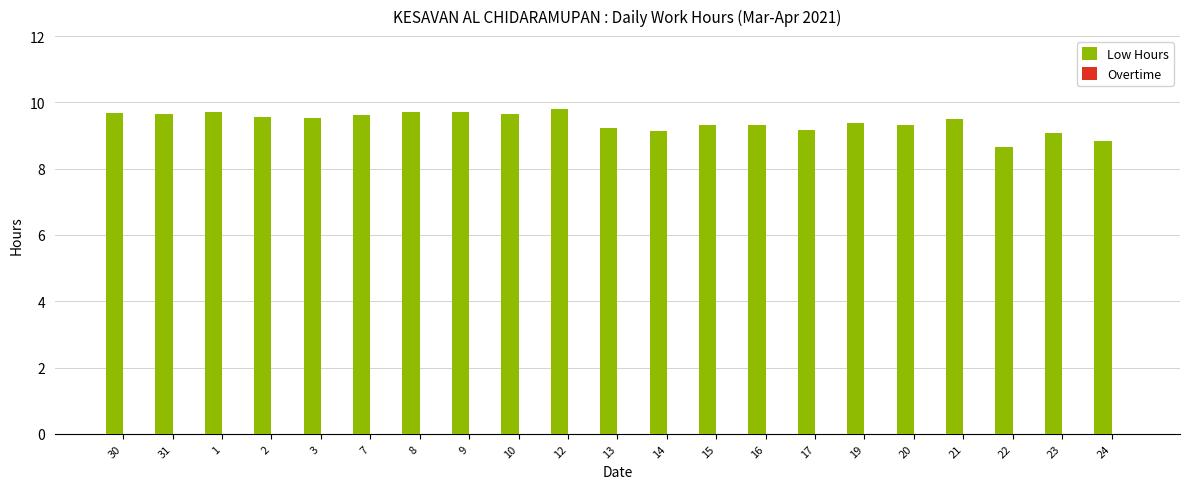

What is the sum of all values?

197.6